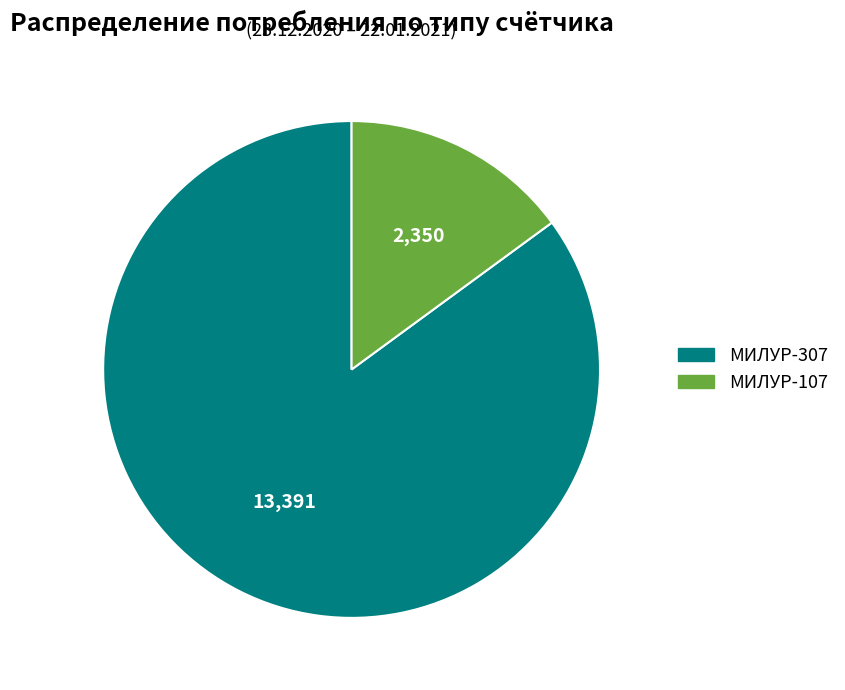

Does МИЛУР-107 represent more than half of the total?

No